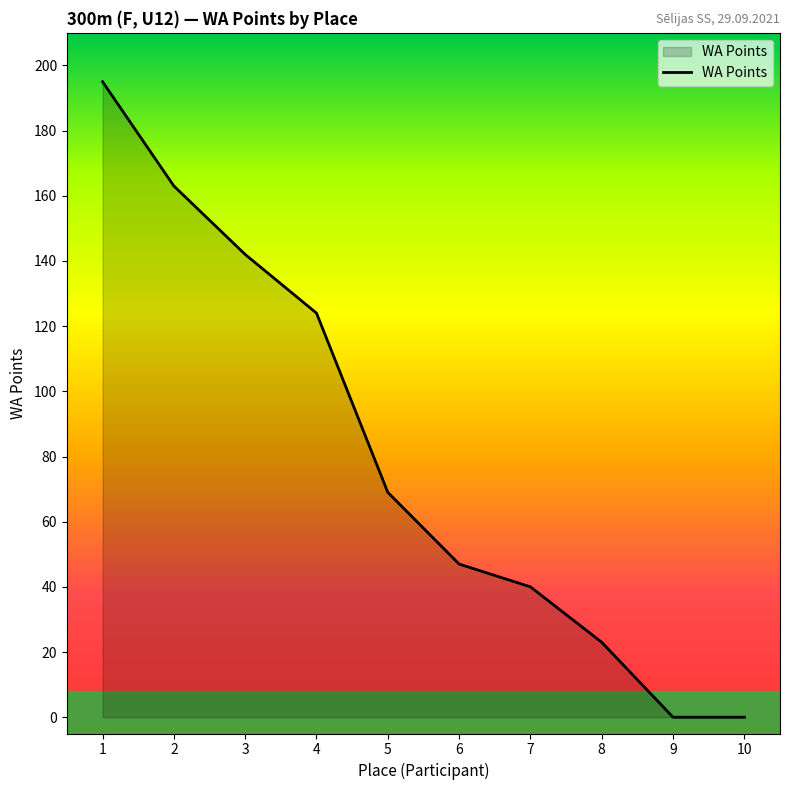

Which label corresponds to the largest value in the chart?

1